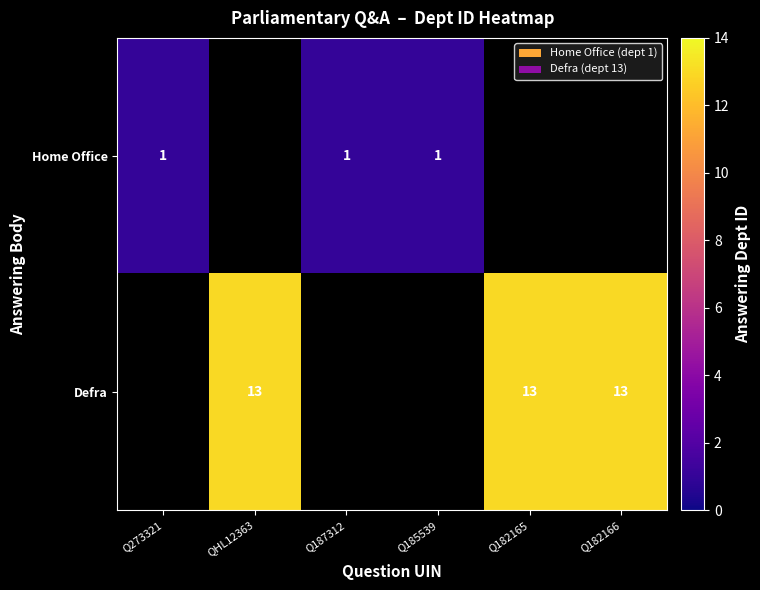

The Defra series shows 7 at Q182166. True or false?

False